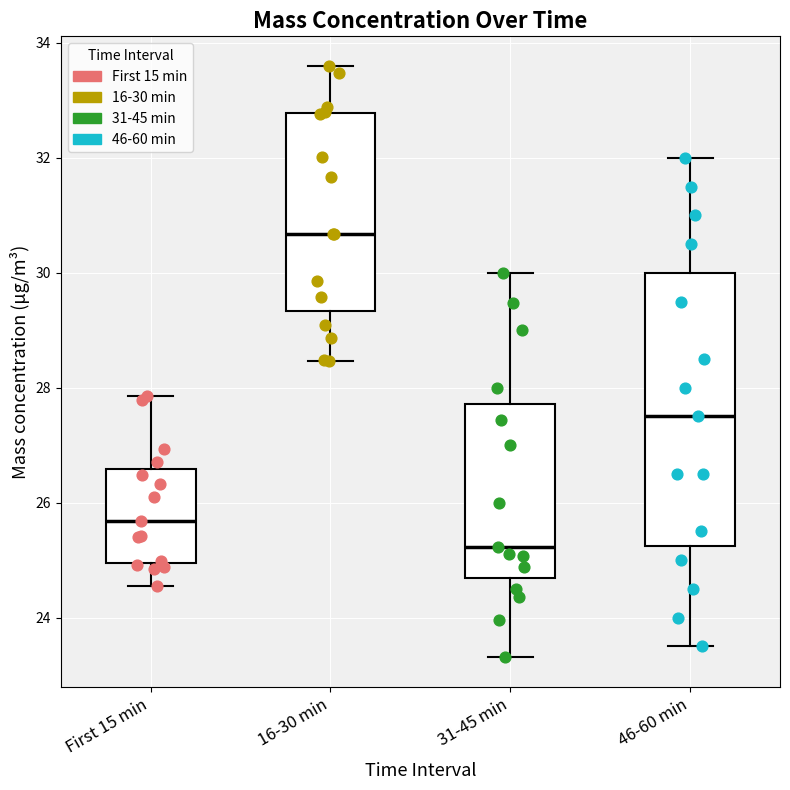

Reading left to right, transcribe this box plot: for each box, give where its median line is, the range the box spans, and where its two whiskers end, as read against the y-axis. The values are not printed on the chart, so give them approximately, as read against the axis.

First 15 min: median 25.6, box 25.0 to 26.6, whiskers 24.6 to 27.8
16-30 min: median 30.6, box 29.4 to 32.8, whiskers 28.4 to 33.6
31-45 min: median 25.2, box 24.6 to 27.8, whiskers 23.4 to 30.0
46-60 min: median 27.6, box 25.2 to 30.0, whiskers 23.6 to 32.0